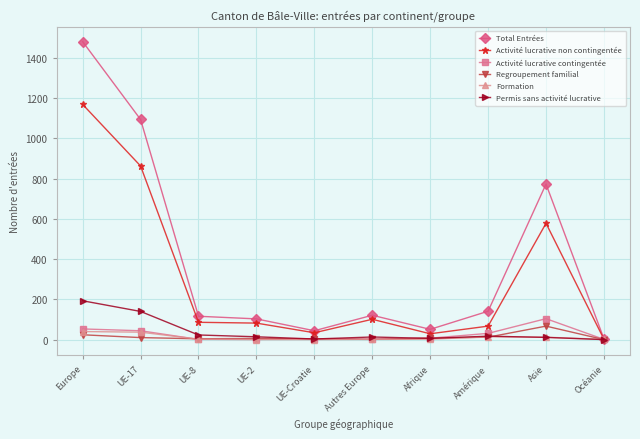

At which label does Total Entrées reach its peak?

Europe